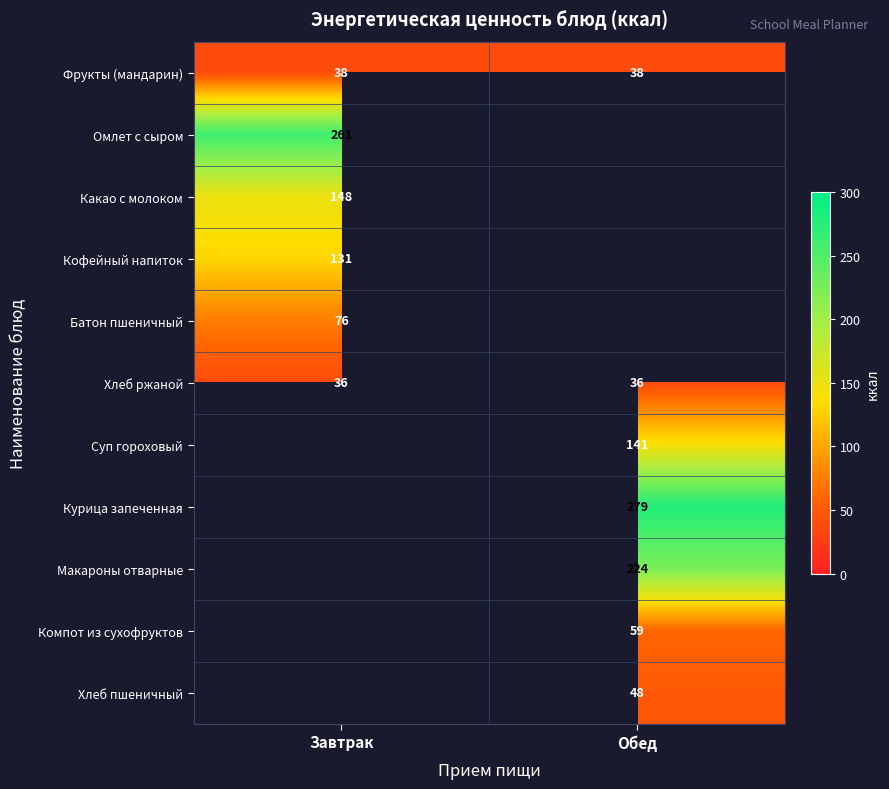

Which has a higher value, Обед or Завтрак?

Обед